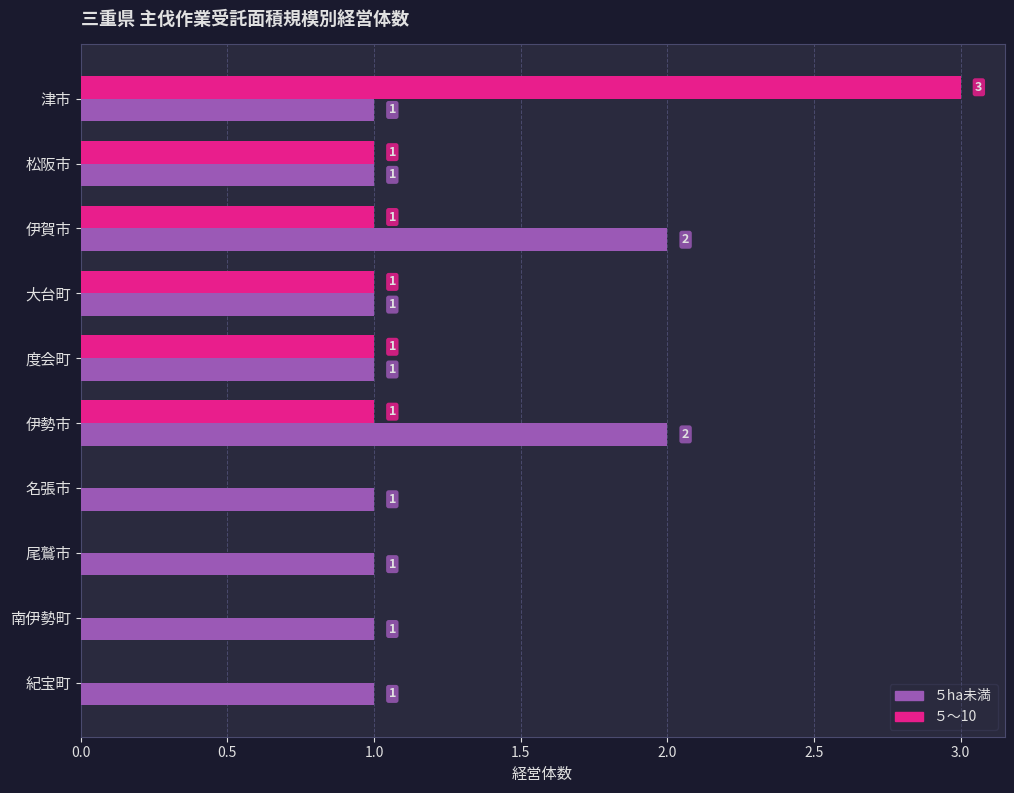

What is the maximum value shown in the chart?

3